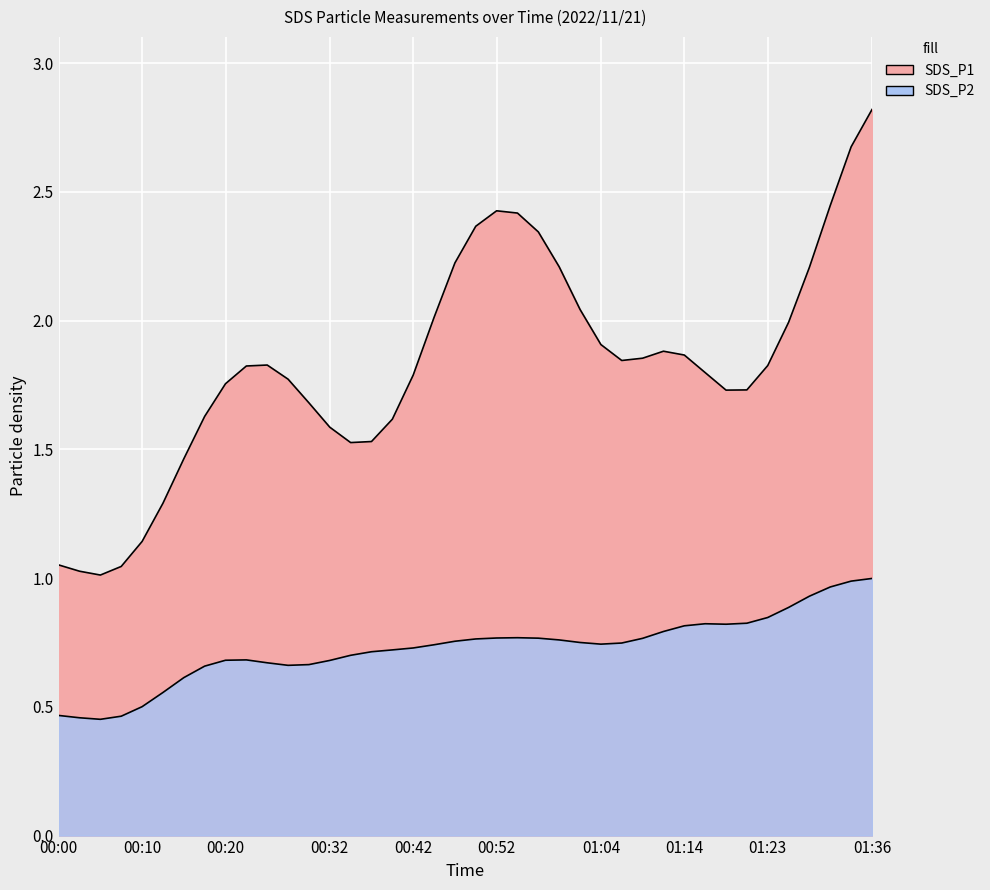

Rank the series at 00:15 from highest to lowest value.

SDS_P1, SDS_P2